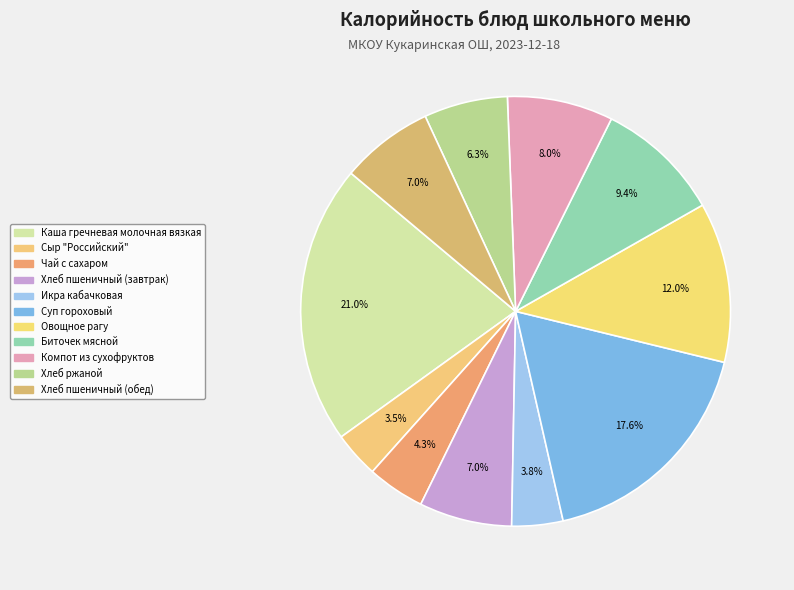

What is the ratio of the value at Каша гречневая молочная вязкая to the value at Суп гороховый?

1.2